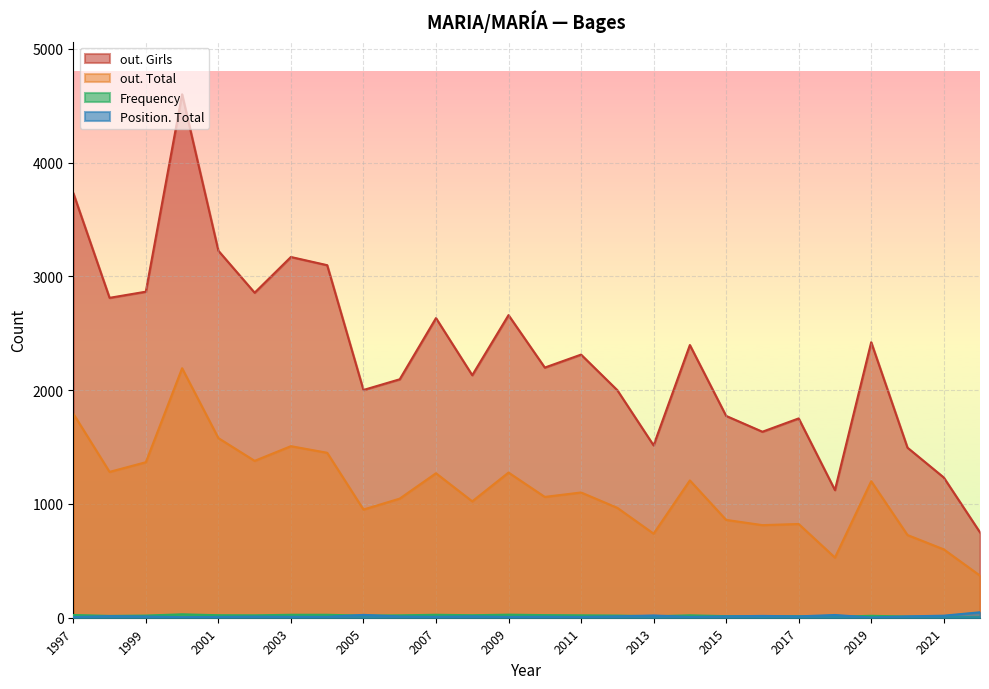

At how many categories does at least one series exceed 1572?

21